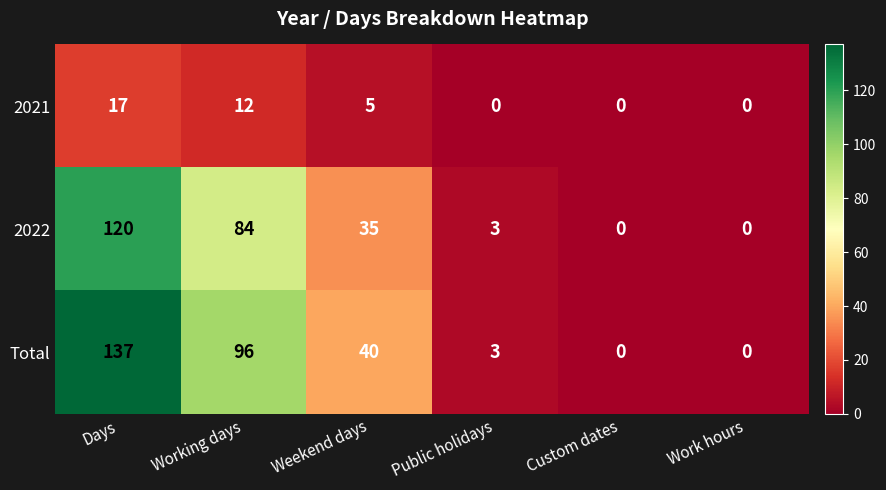

Which series has the largest total across all categories?

Total